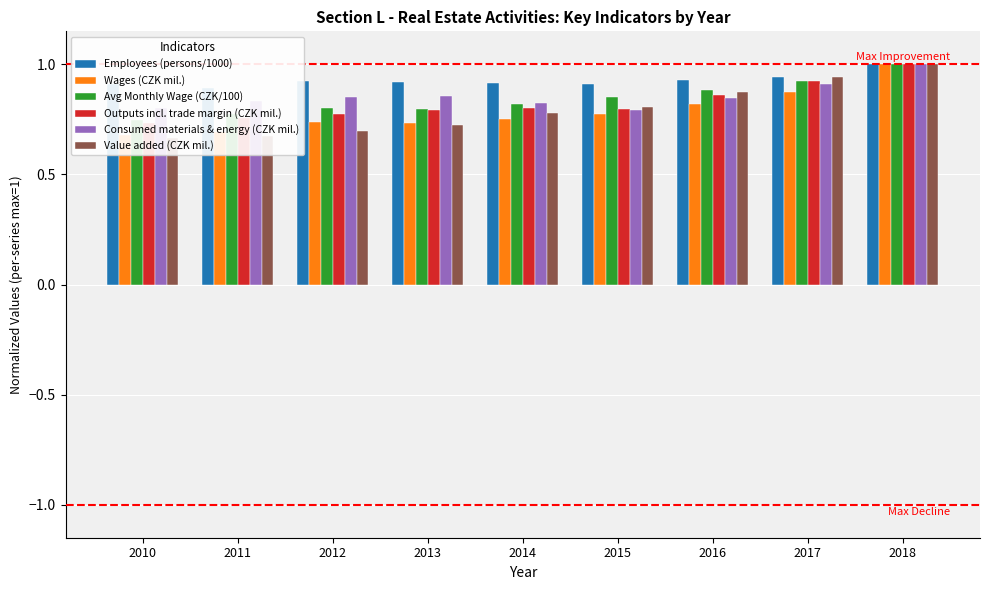

What is the sum of all Avg Monthly Wage (CZK/100) values?

7.6